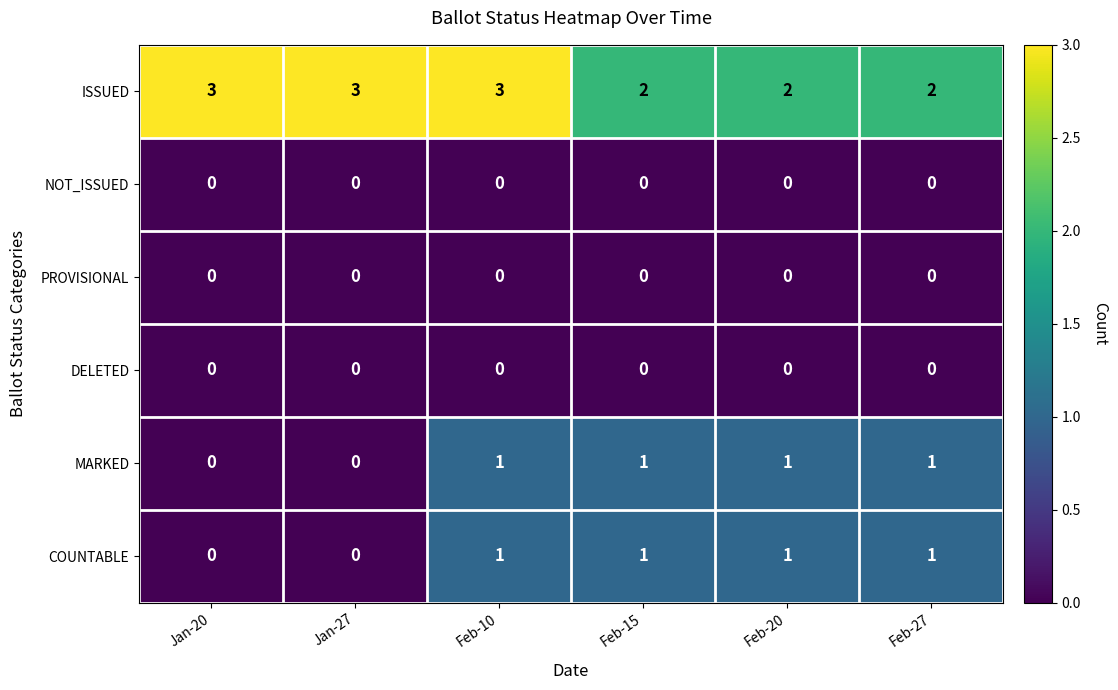

Is it true that ISSUED equals 2 at Feb-20?

True